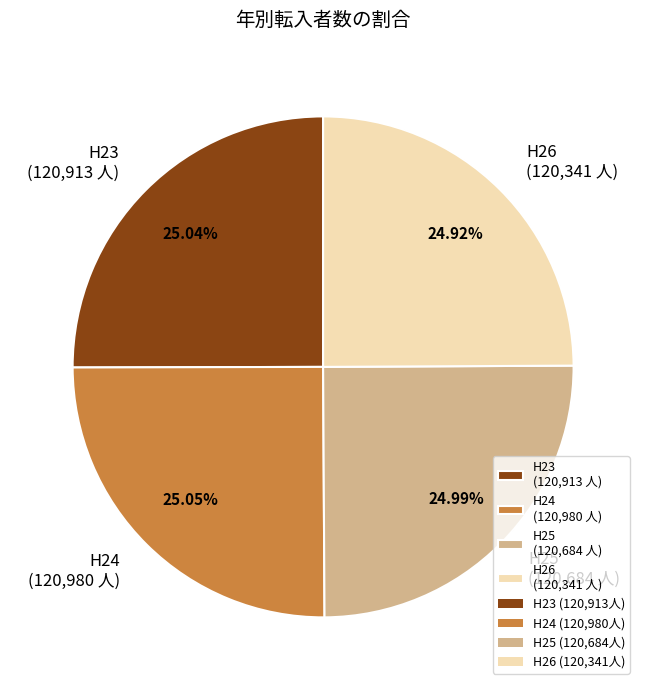

To the nearest percent, what is the average slice percentage?

25%